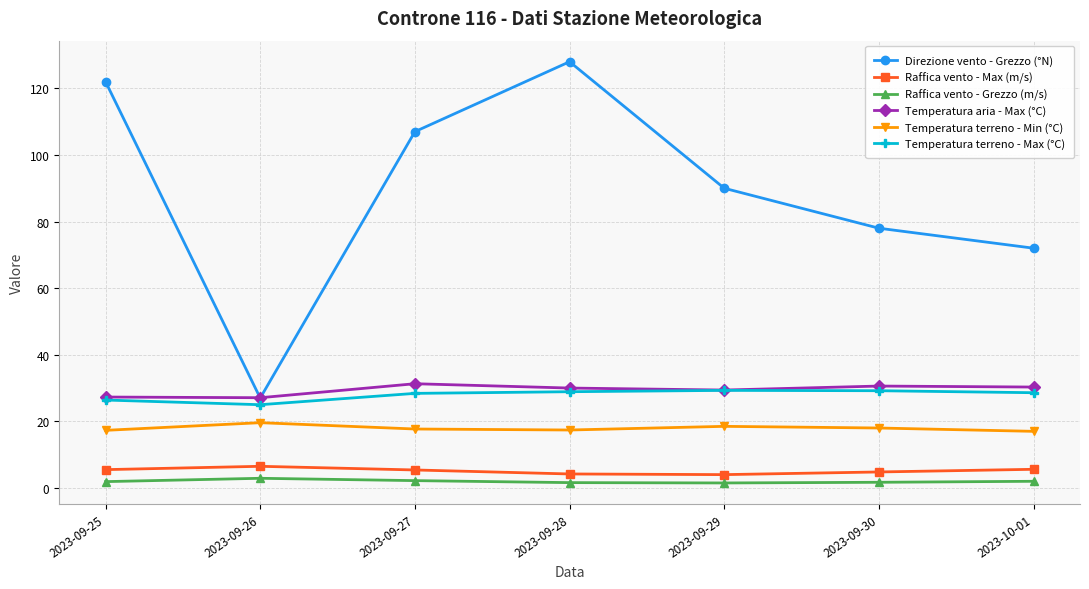

Is the value of Raffica vento - Grezzo (m/s) at 2023-09-26 greater than the value of Temperatura terreno - Max (°C) at 2023-09-29?

No